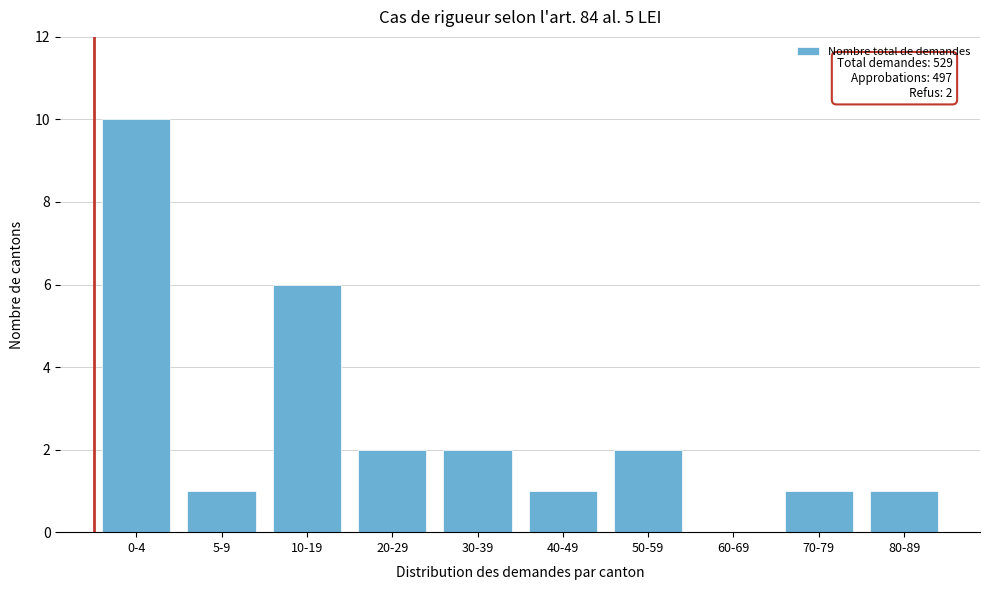

Reading right to left, list all the values displayed in this chart.

80-89=1	70-79=1	60-69=0	50-59=2	40-49=1	30-39=2	20-29=2	10-19=6	5-9=1	0-4=10